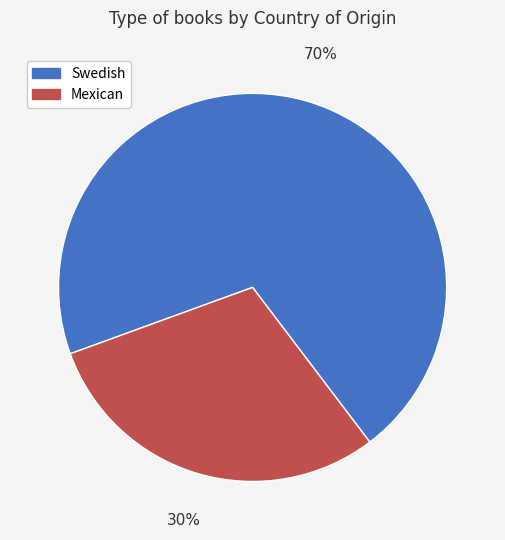

Does any single category account for the majority?

Yes